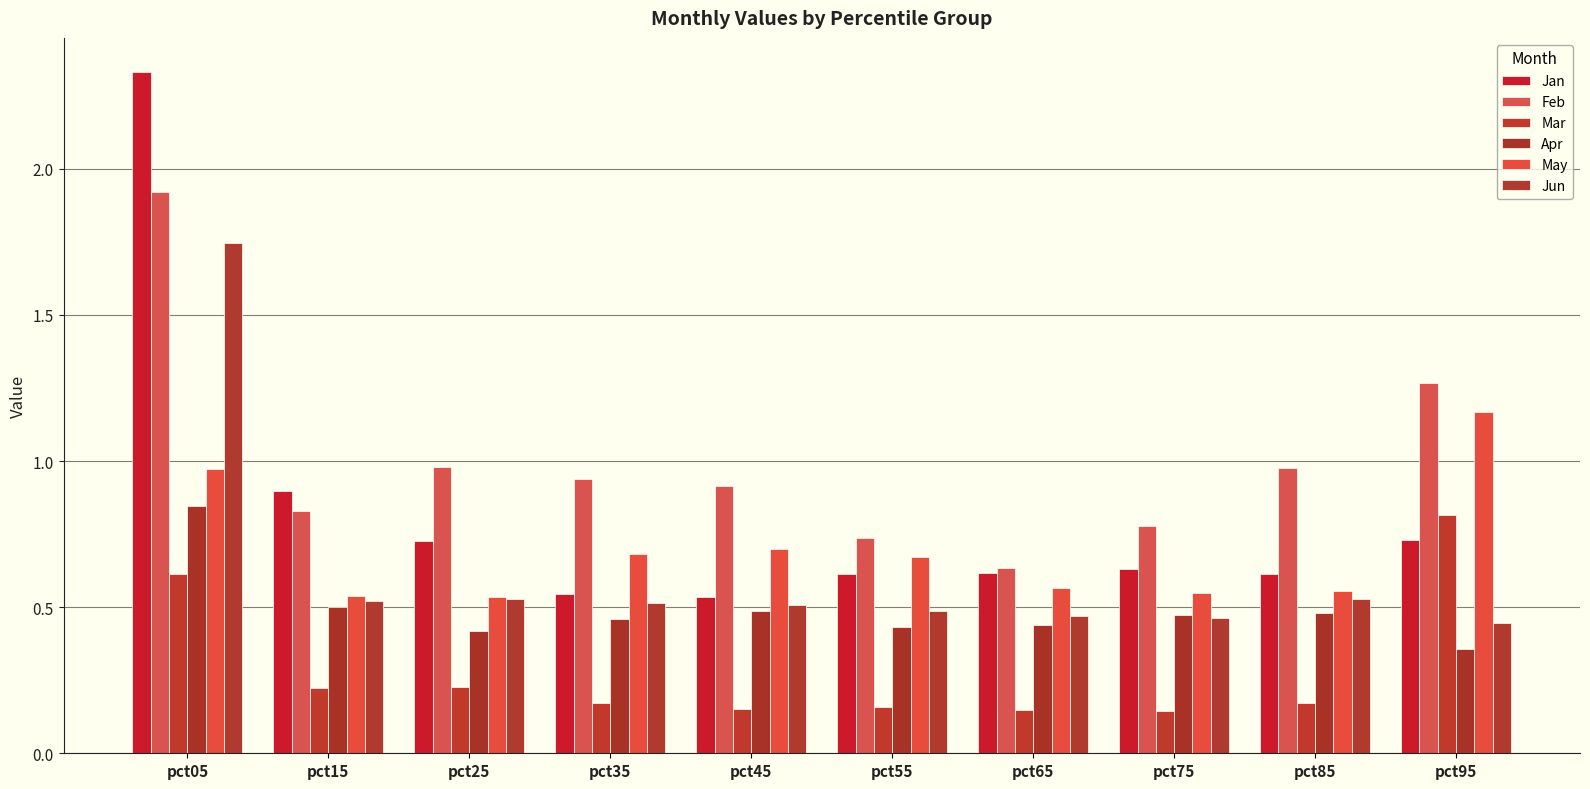

At which label does Jun reach its peak?

pct05